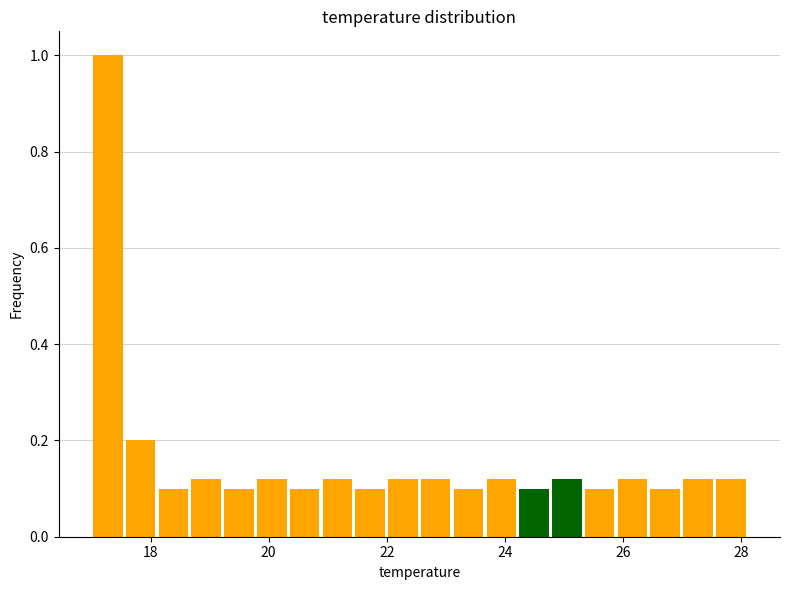

Read against the x-axis, roughly where is the centre of the tallest bar?

17.2